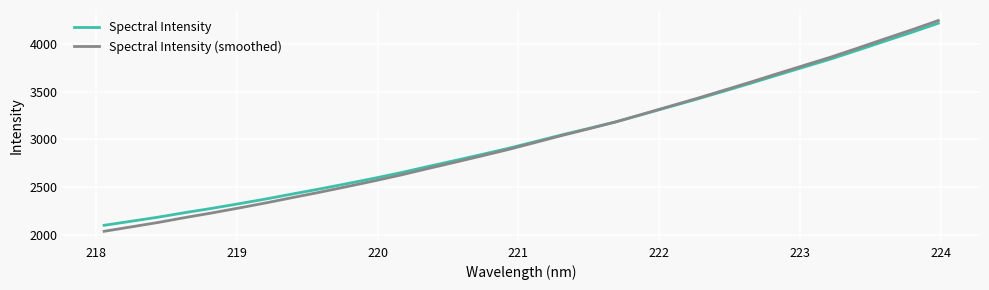

What is the greatest value displayed?

4249.0